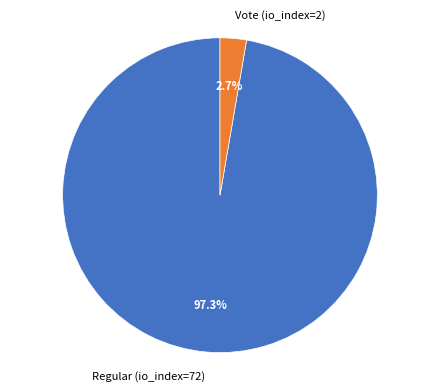

Between Regular (io_index=72) and Vote (io_index=2), which is larger?

Regular (io_index=72)